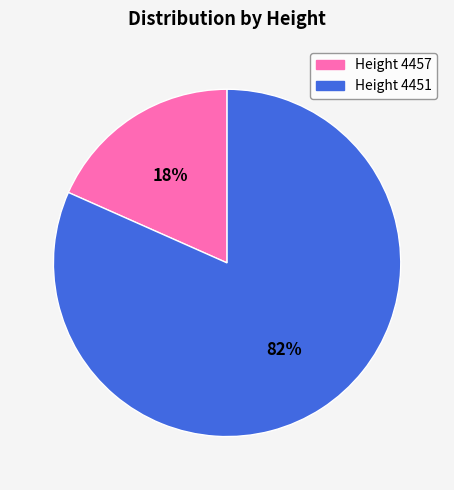

How many segments does this pie chart have?

2